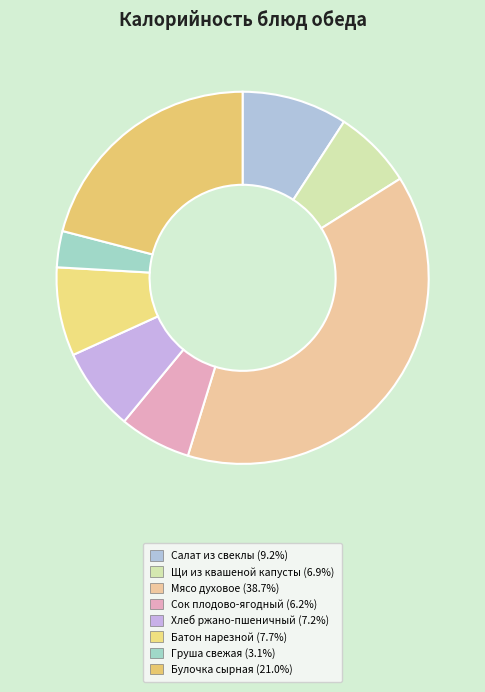

Count the number of slices in the pie.

8